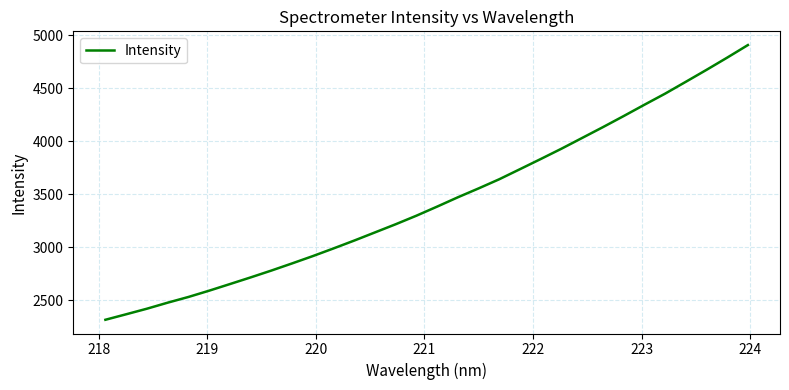

What is the difference between the maximum and minimum values?

2593.0